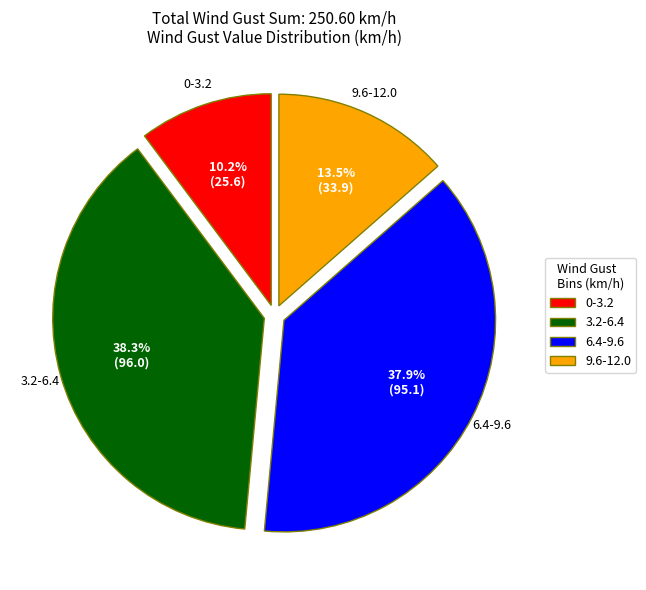

Is there a majority slice in this chart?

No